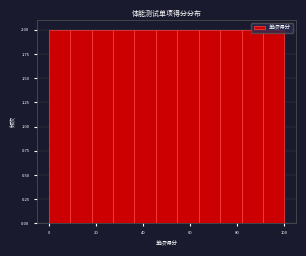

Reading left to right, transcribe this chart: for each bar, give the range it covers on the x-axis and its height. Neither the bar edges nor the heights are printed on the chart, so give them approximately, as read against the axes.

0 to 10: 2
10 to 18: 2
18 to 28: 2
28 to 36: 2
36 to 46: 2
46 to 54: 2
54 to 64: 2
64 to 72: 2
72 to 82: 2
82 to 90: 2
90 to 100: 2